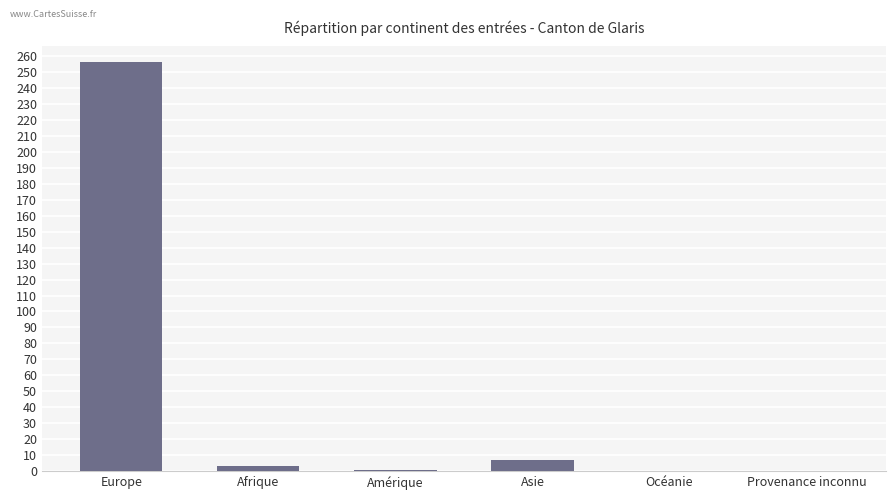

What is the change in value from Amérique to Asie?

+6